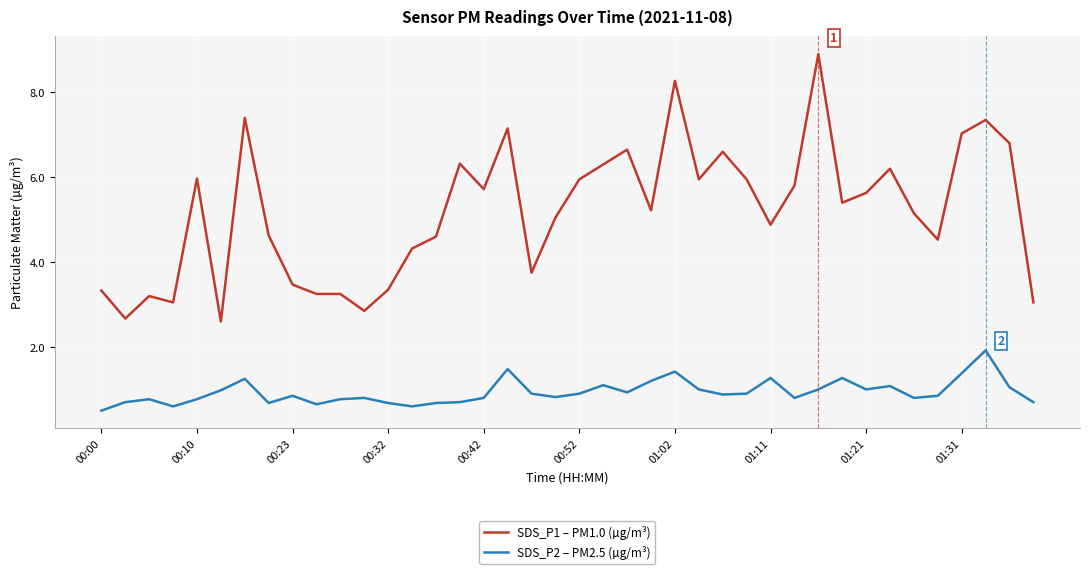

Which series has the largest total across all categories?

SDS_P1 – PM1.0 (µg/m³)